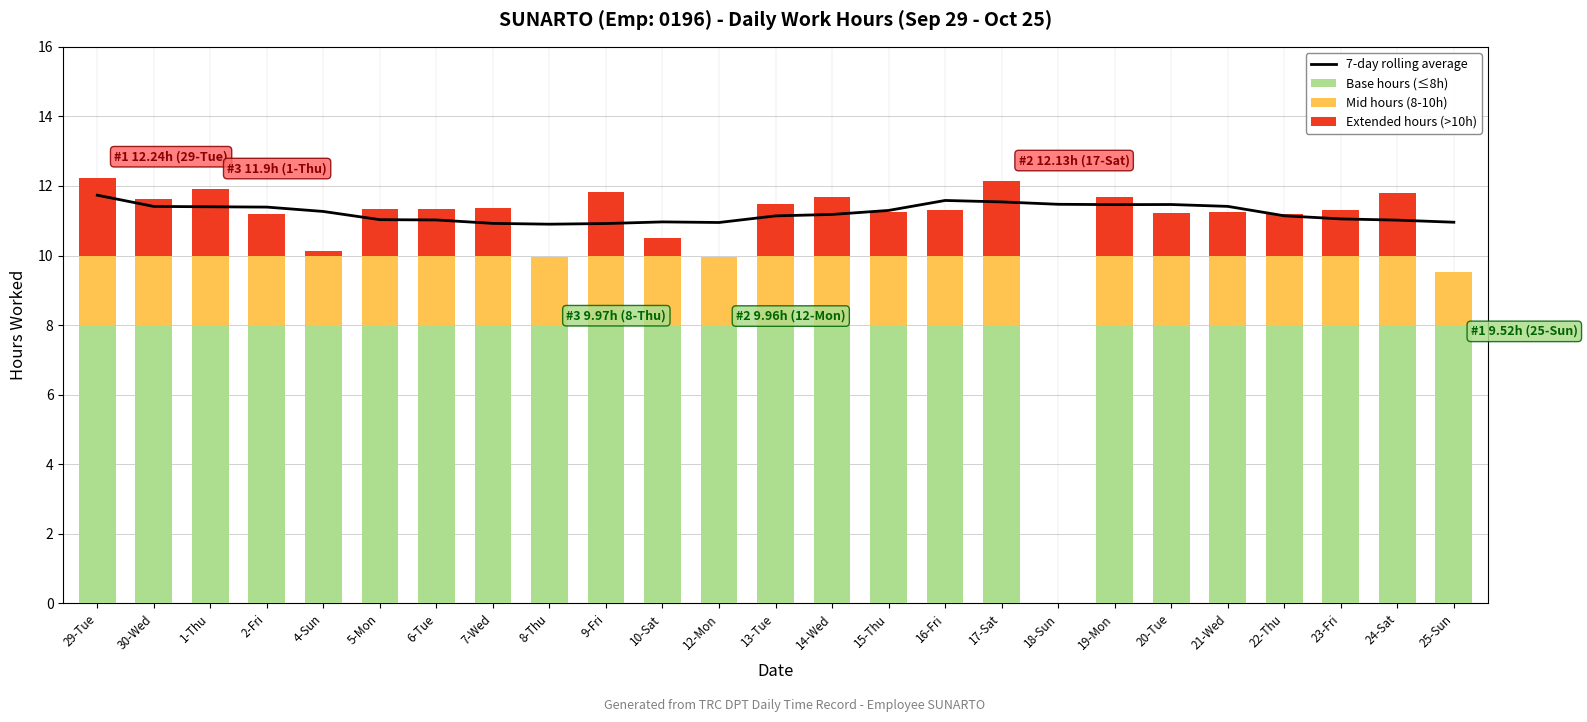

Rank the categories by 7-day rolling average value from lowest to highest.

8-Thu, 9-Fri, 7-Wed, 12-Mon, 25-Sun, 10-Sat, 24-Sat, 6-Tue, 5-Mon, 23-Fri, 13-Tue, 22-Thu, 14-Wed, 4-Sun, 15-Thu, 2-Fri, 1-Thu, 30-Wed, 21-Wed, 19-Mon, 20-Tue, 18-Sun, 17-Sat, 16-Fri, 29-Tue